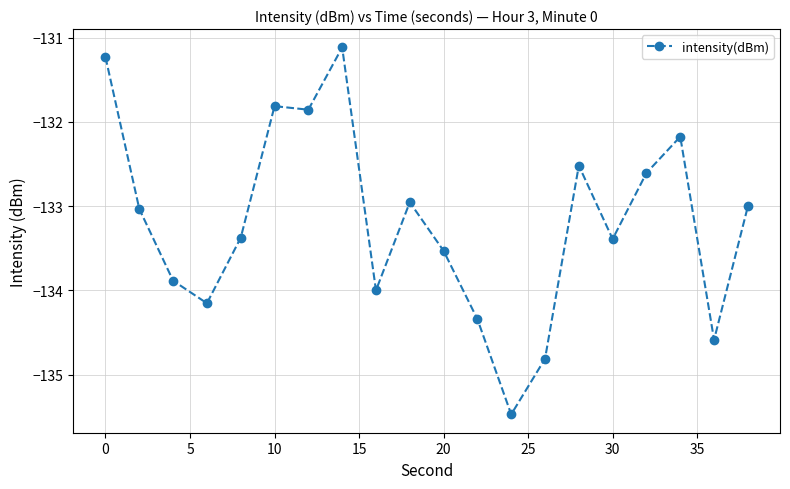

Reading left to right, transcribe all the data shown in this chart.

-131.2	-133.0	-133.9	-134.2	-133.4	-131.8	-131.9	-131.1	-134.0	-133.0	-133.5	-134.3	-135.5	-134.8	-132.5	-133.4	-132.6	-132.2	-134.6	-133.0